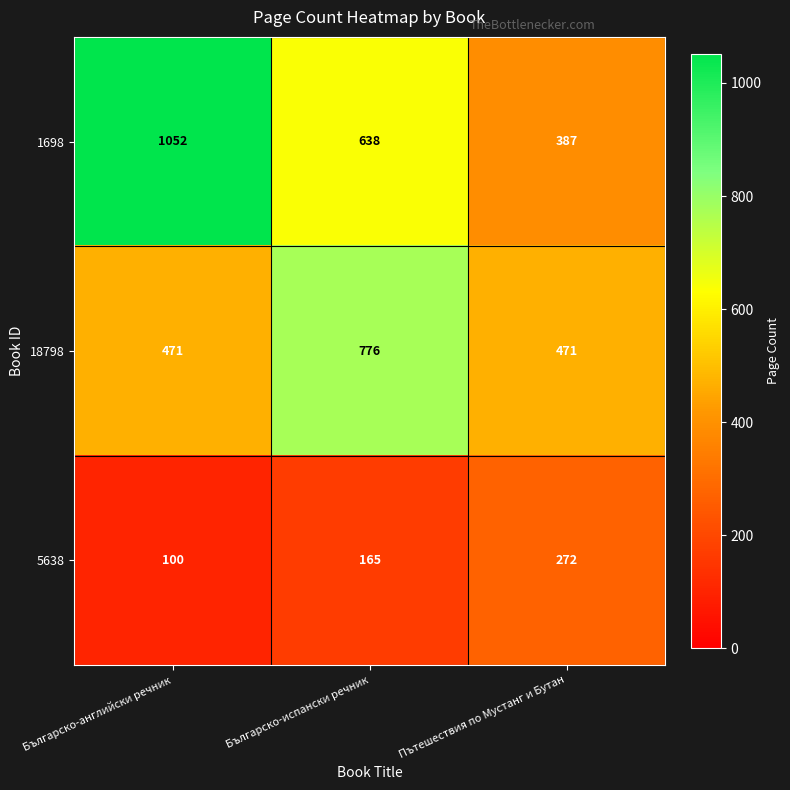

Reading right to left, extract all data points from this chart.

1698: Пътешествия по Мустанг и Бутан=387	Българско-испански речник=638	Българско-английски речник=1052
18798: Пътешествия по Мустанг и Бутан=471	Българско-испански речник=776	Българско-английски речник=471
5638: Пътешествия по Мустанг и Бутан=272	Българско-испански речник=165	Българско-английски речник=100